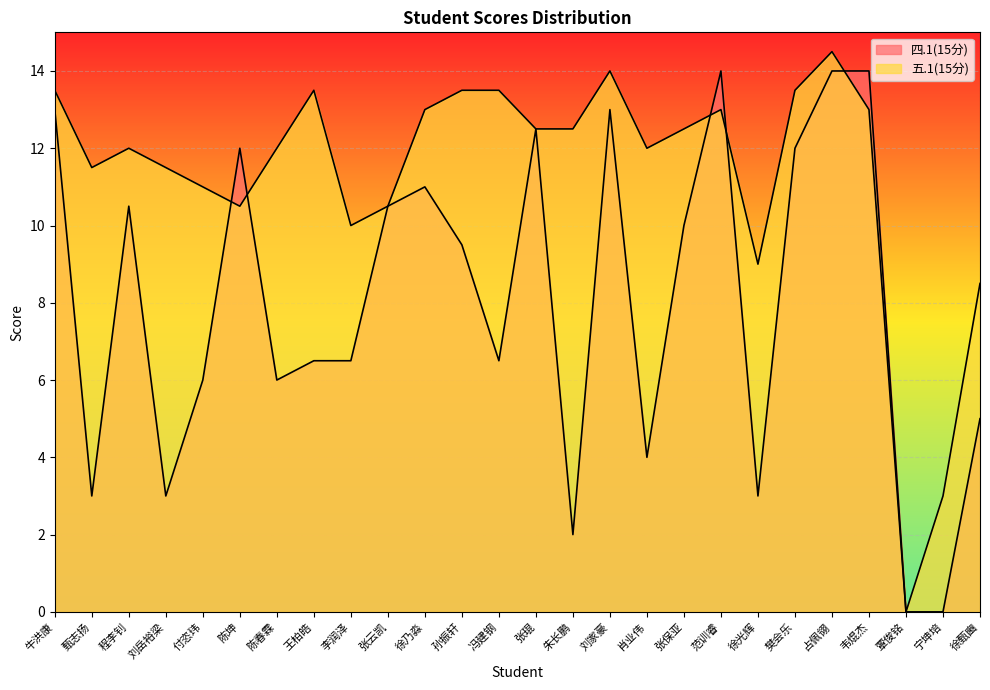

What is the difference between the maximum and second lowest values in the 五.1(15分) series?

11.5